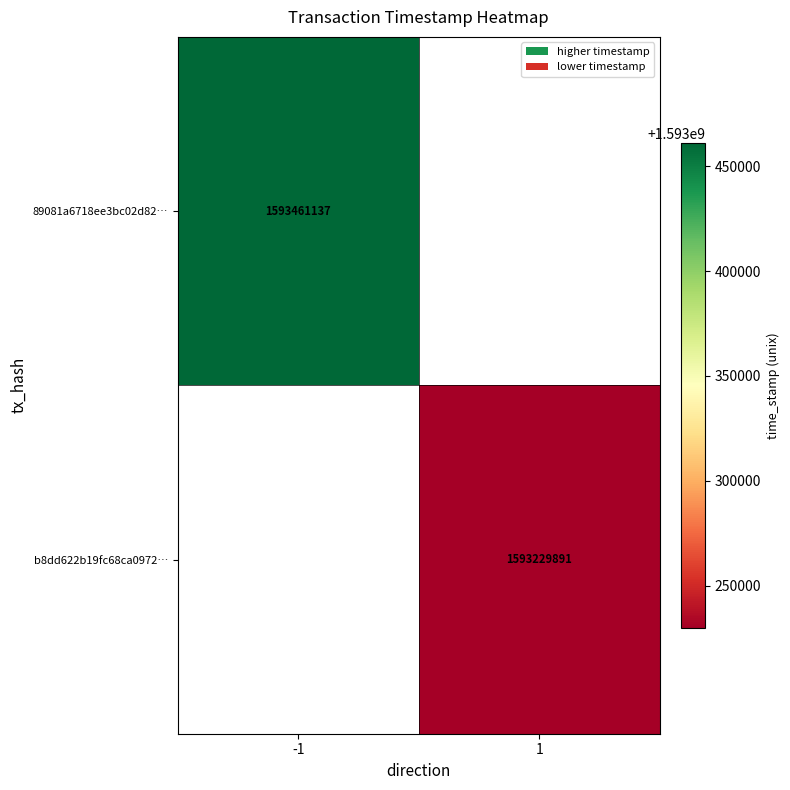

The value of 89081a6718ee3bc02d82… at -1 is 879538315. True or false?

False